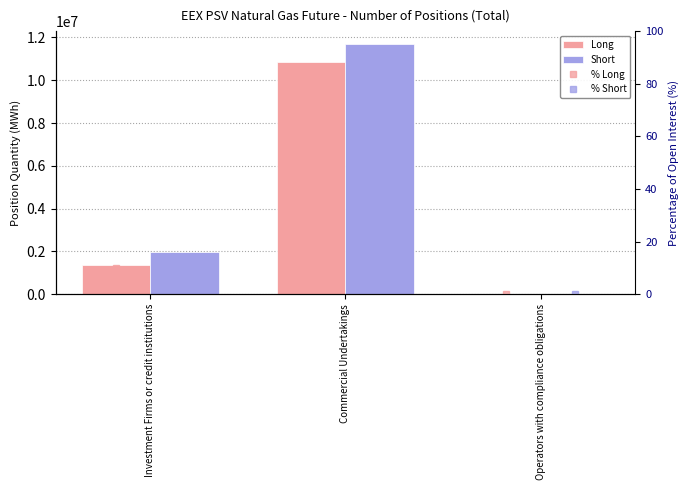

At Investment Firms or credit institutions, list the series in order from largest to smallest.

Short, Long, % Short, % Long